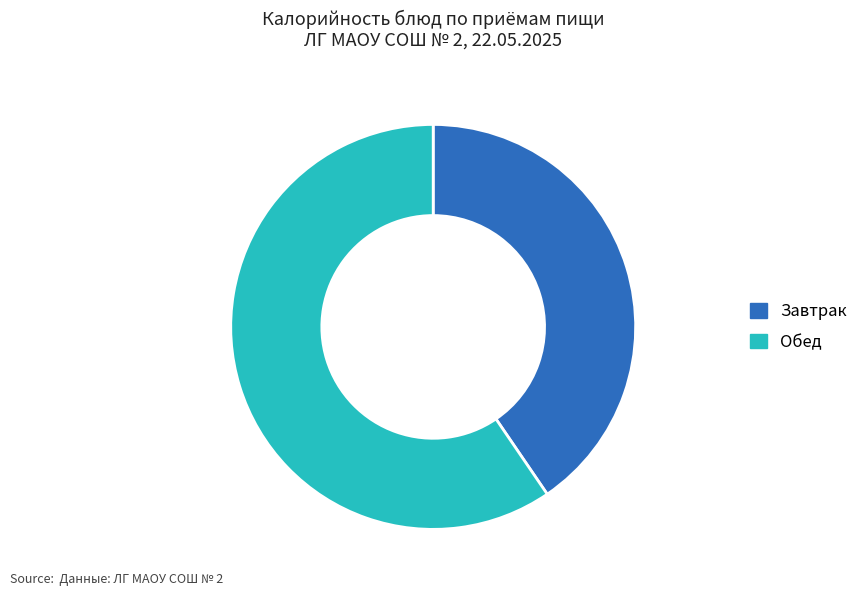

Which has a higher value, Завтрак or Обед?

Обед